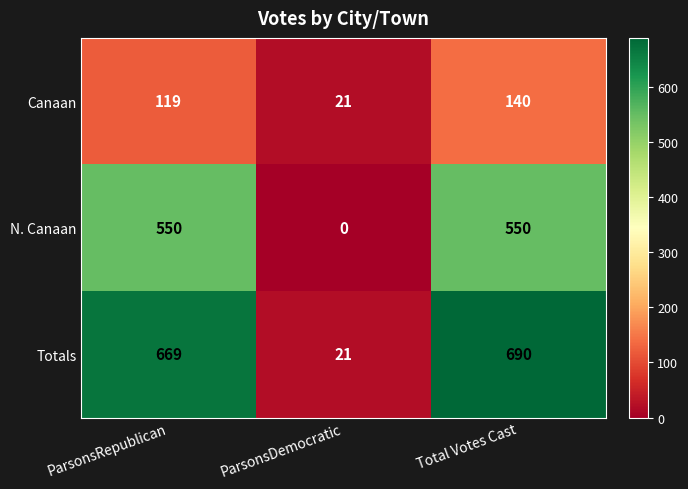

How many distinct data groups are displayed?

3